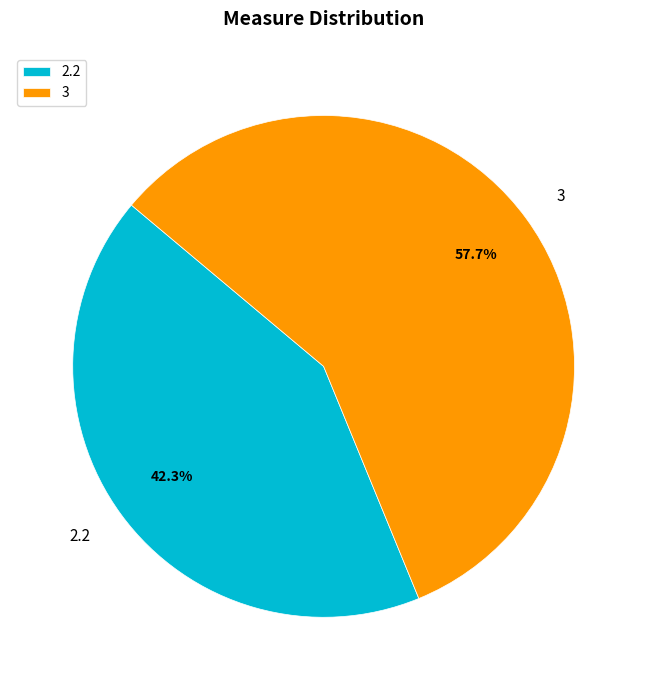

True or false: 3 accounts for 48% of the total.

False